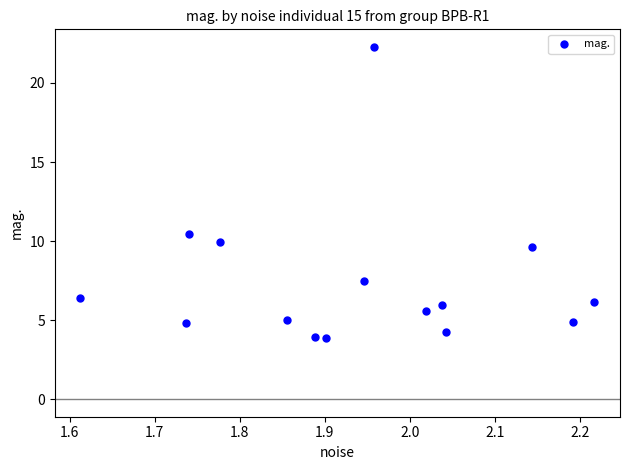

What is the range of X values (max minus min)?

0.6